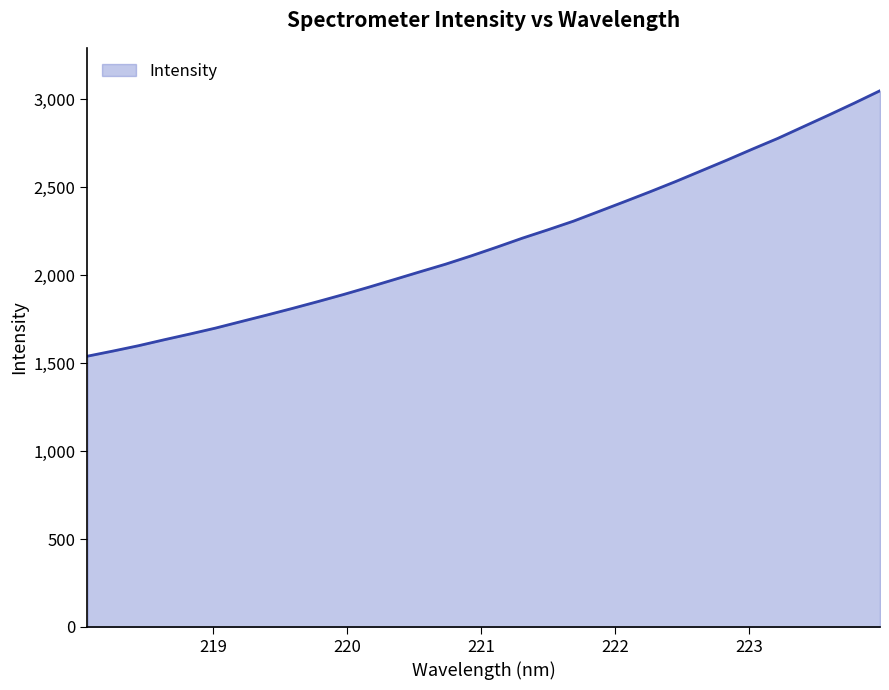

What is the smallest value displayed?

1540.1